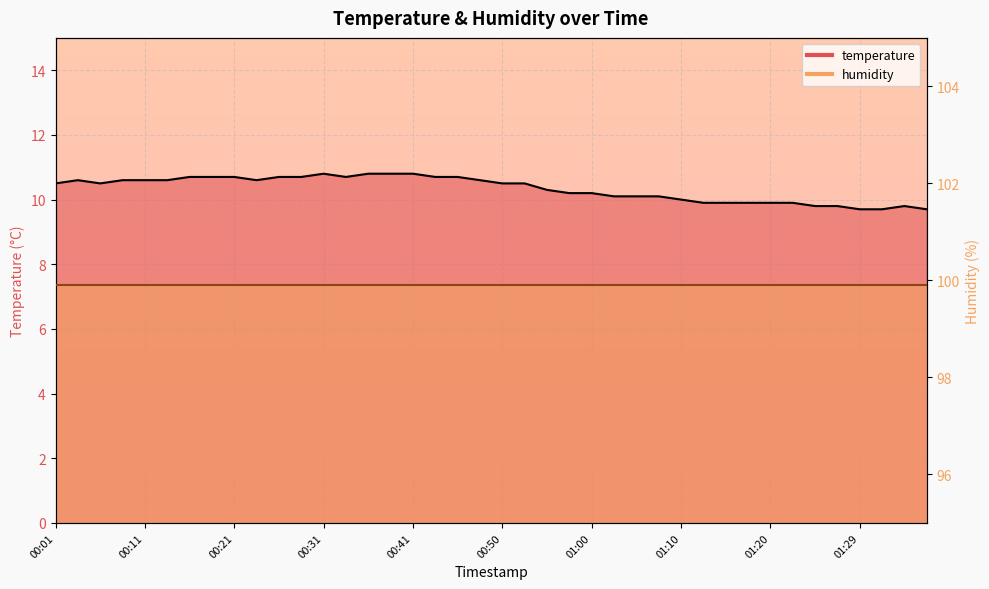

Rank the categories by value from highest to lowest.

00:31, 00:36, 00:38, 00:41, 00:16, 00:19, 00:21, 00:26, 00:28, 00:33, 00:43, 00:46, 00:04, 00:09, 00:11, 00:14, 00:23, 00:48, 00:01, 00:06, 00:50, 00:53, 00:55, 00:58, 01:00, 01:03, 01:05, 01:07, 01:10, 01:12, 01:15, 01:17, 01:20, 01:22, 01:24, 01:27, 01:34, 01:29, 01:32, 01:37